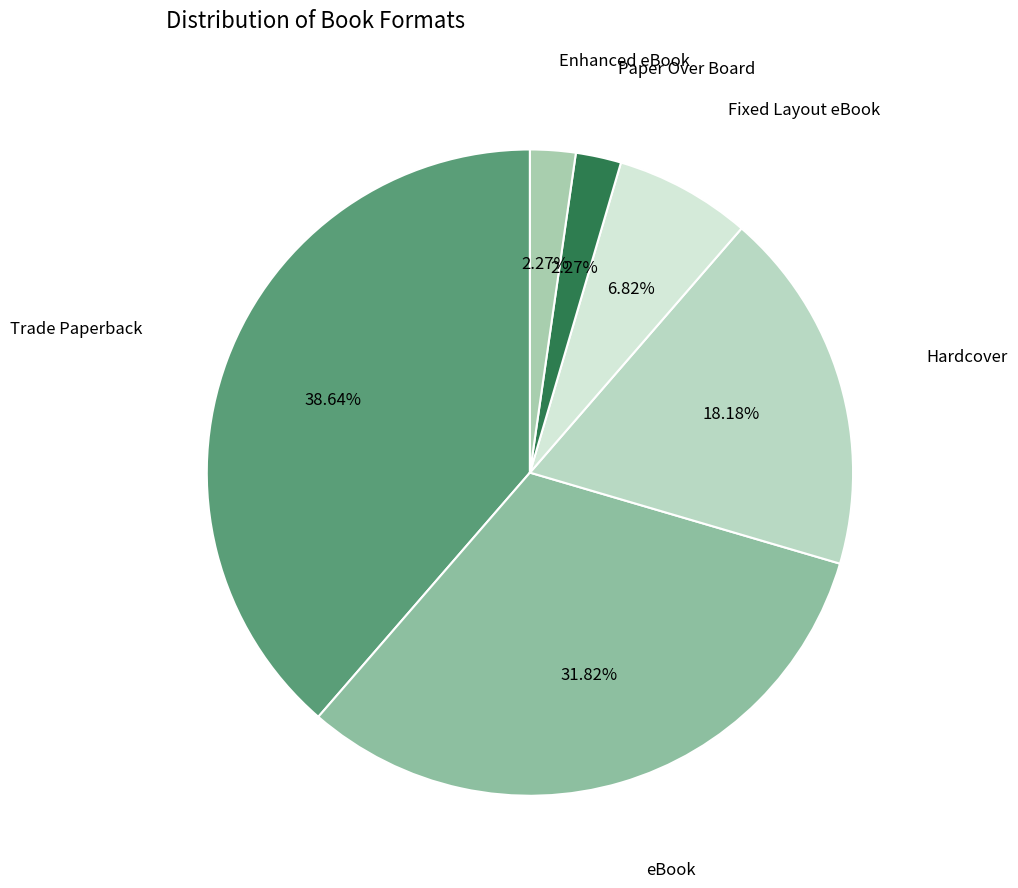

Does Paper Over Board represent more than half of the total?

No